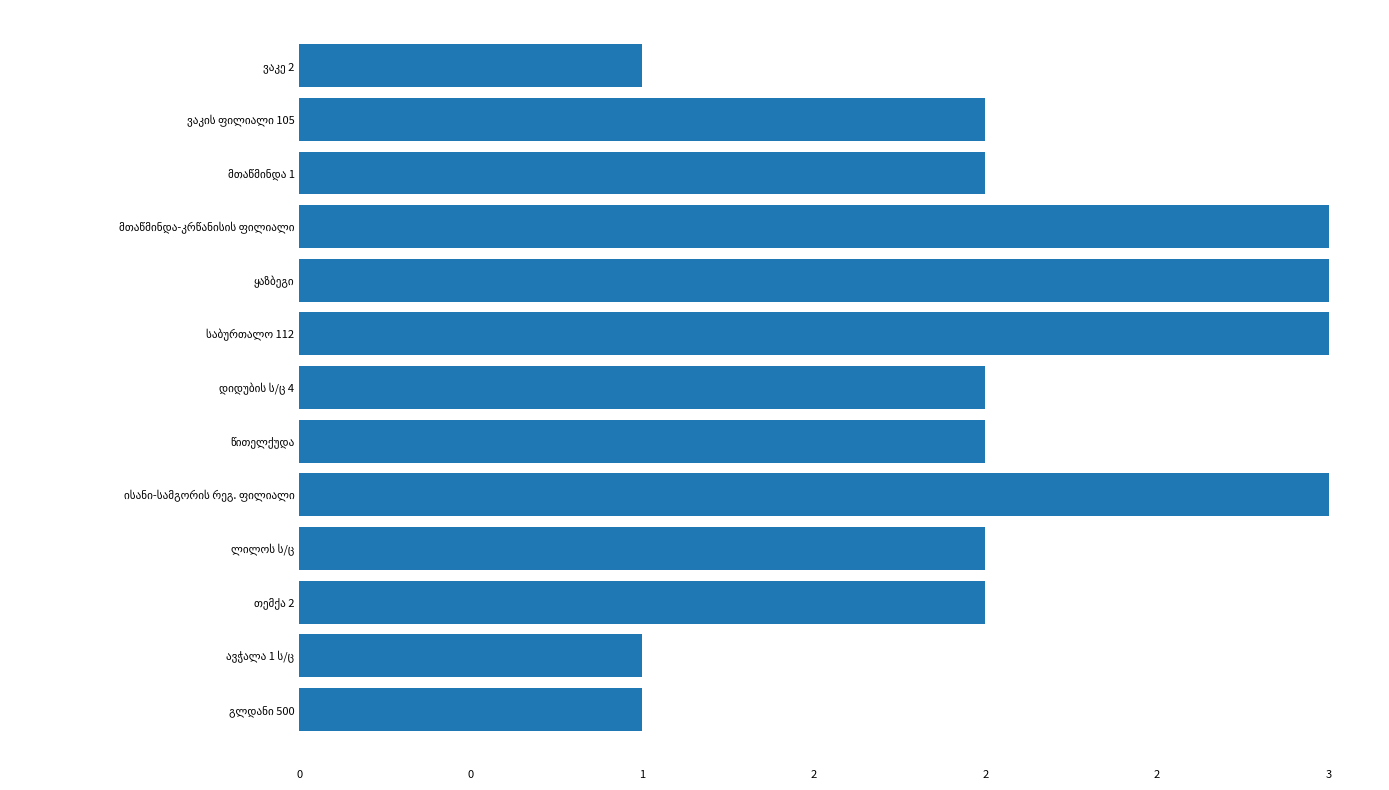

Does the chart contain any negative values?

No